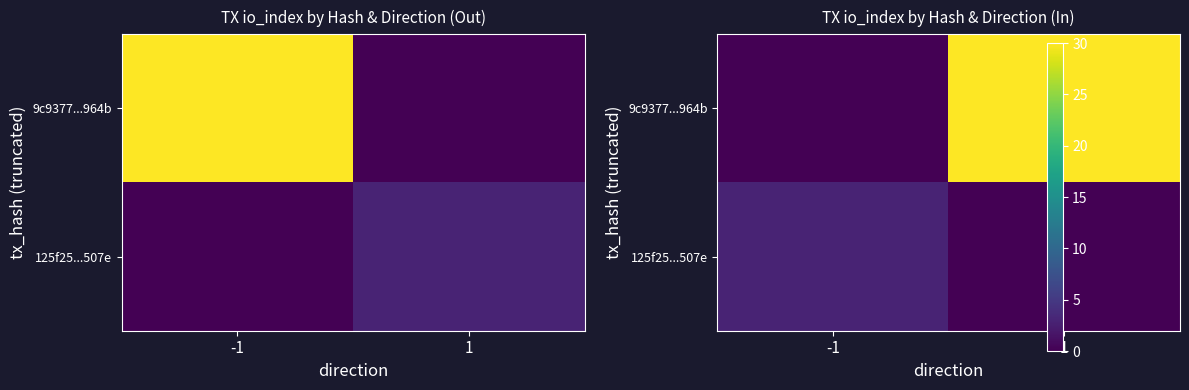

Which category has the highest value in the 9c9377...964b series?

1